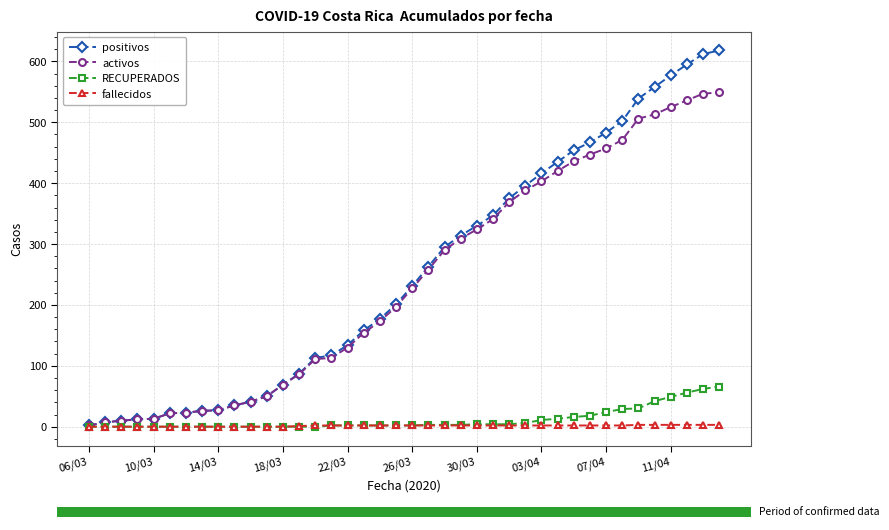

What is the difference between the second highest and minimum values in the fallecidos series?

3